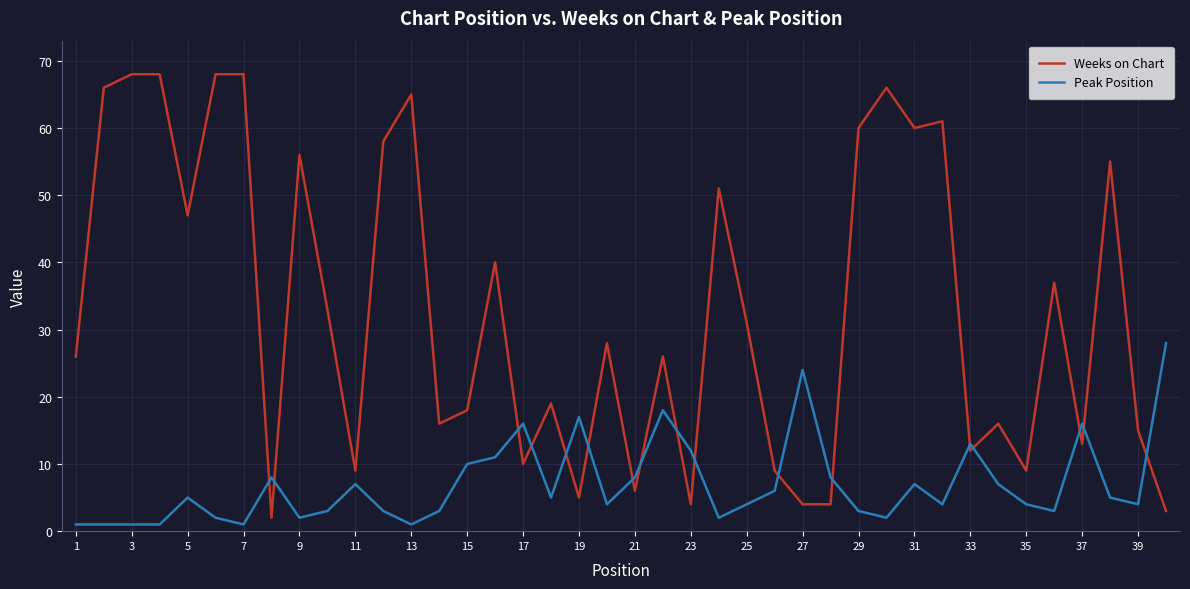

At how many categories does at least one series exceed 6?

40